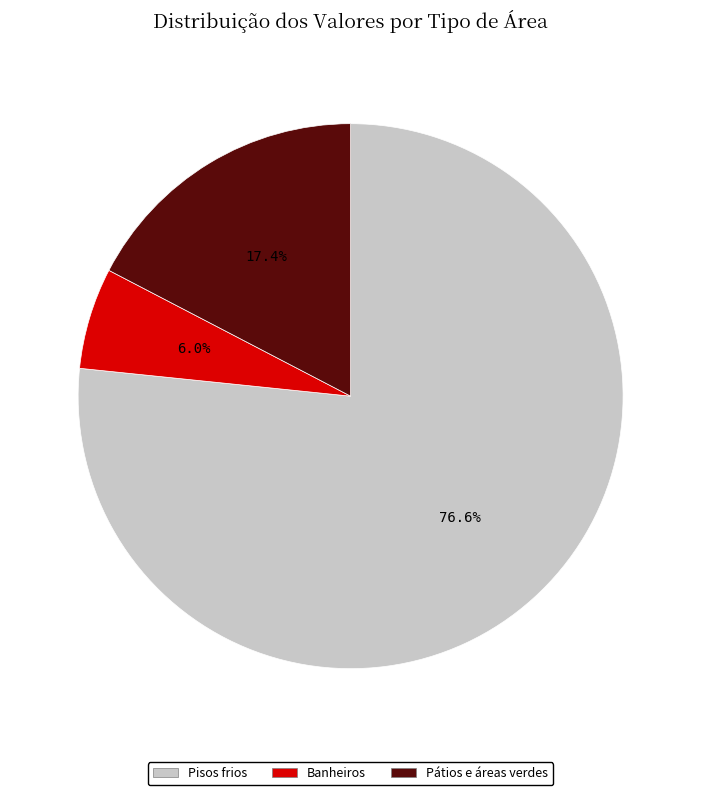

Count the number of slices in the pie.

3